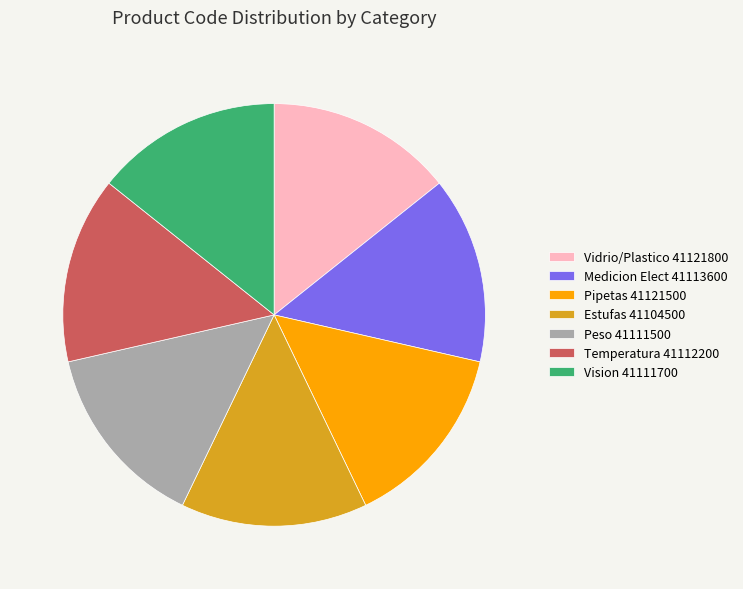

Is it true that Medicion Elect 41113600 is 25% of the pie?

False